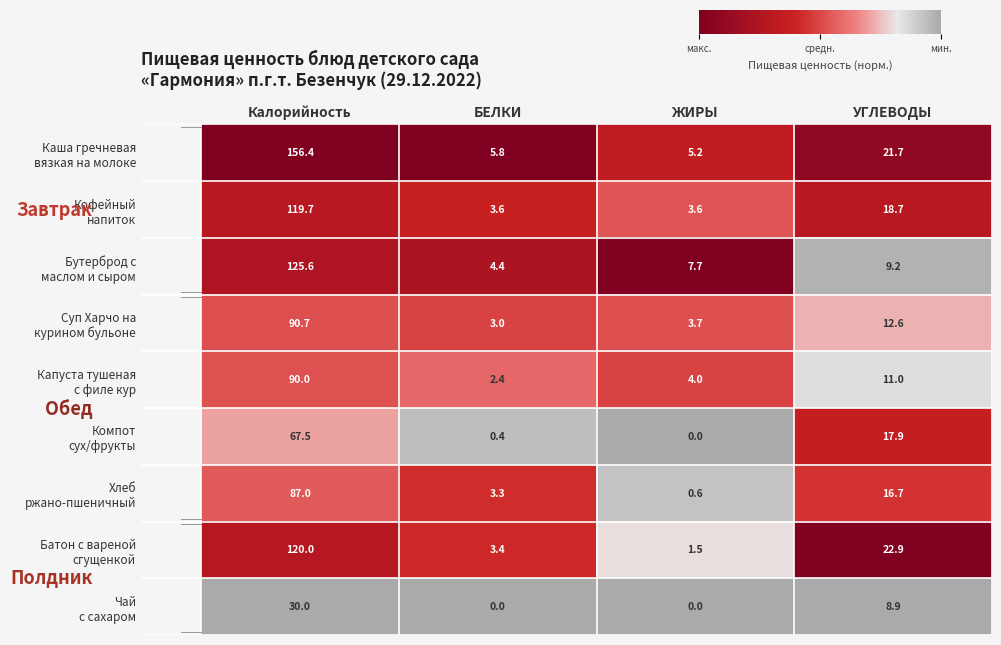

What is the difference between the highest and lowest values at ЖИРЫ?

7.7